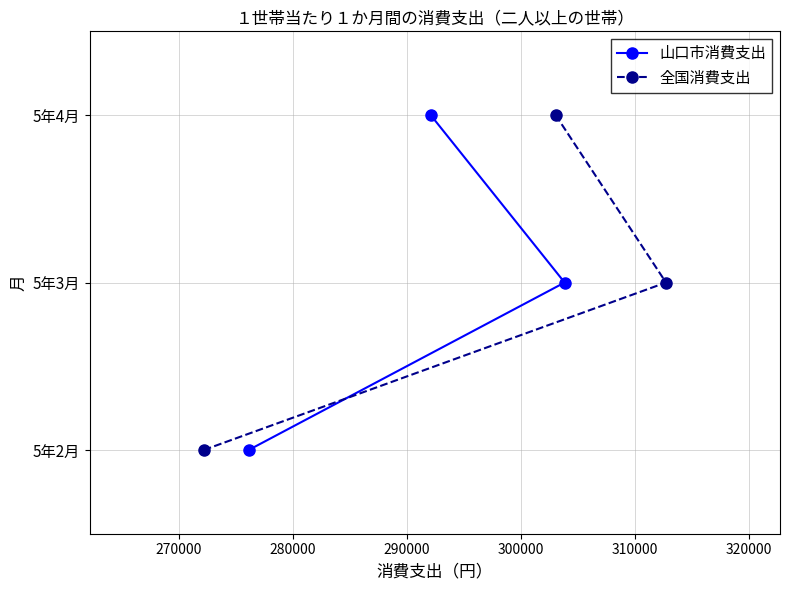

How many data points does each series have?

3